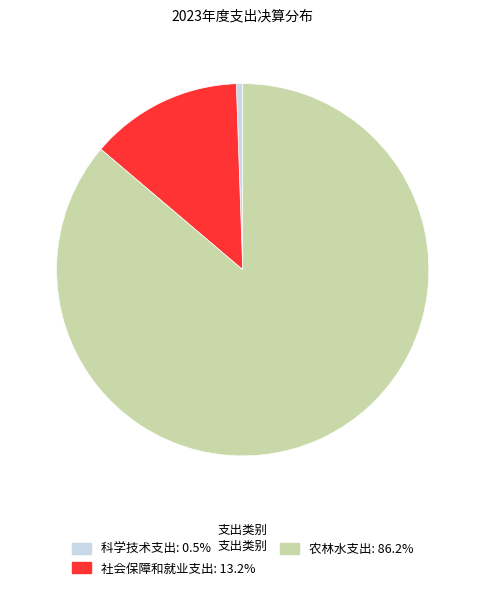

The 农林水支出 slice represents 97% of the pie. True or false?

False